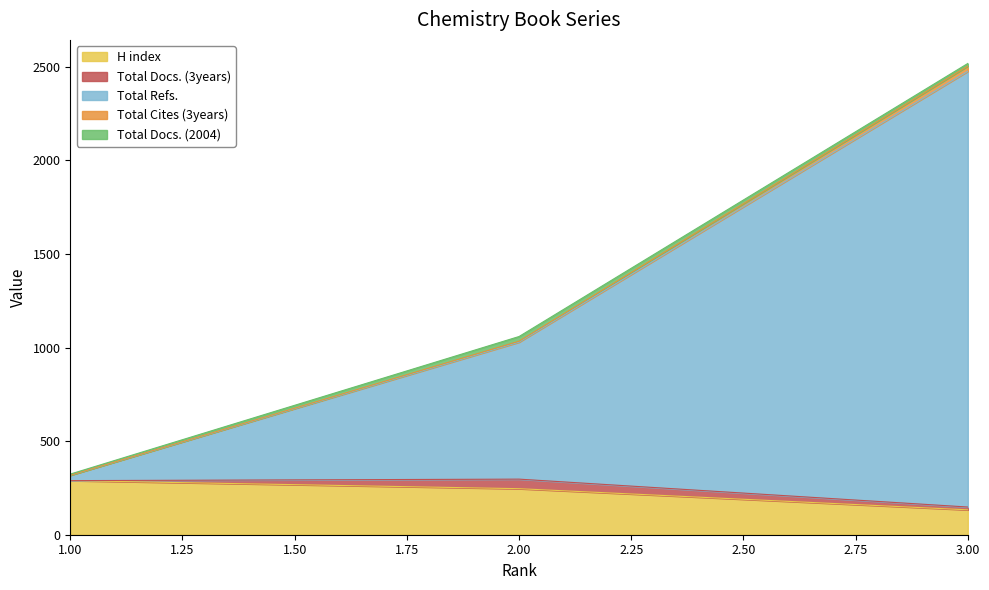

The H index series shows 401 at 2.00. True or false?

False